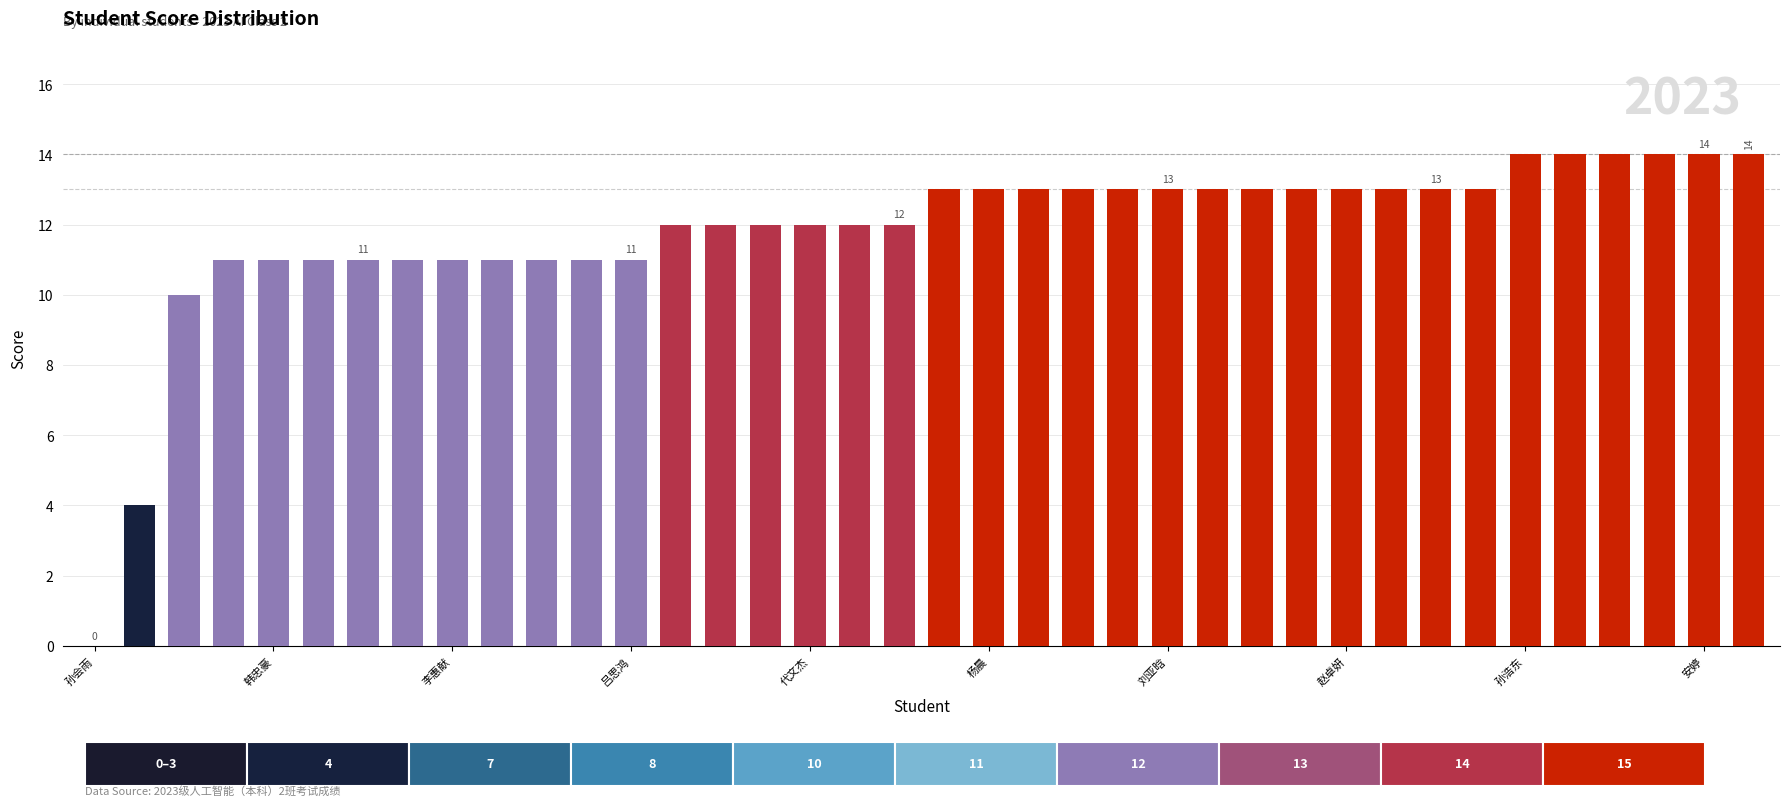

Reading left to right, list all the values displayed in this chart.

0	4	10	11	11	11	11	11	11	11	11	11	11	12	12	12	12	12	12	13	13	13	13	13	13	13	13	13	13	13	13	13	14	14	14	14	14	14